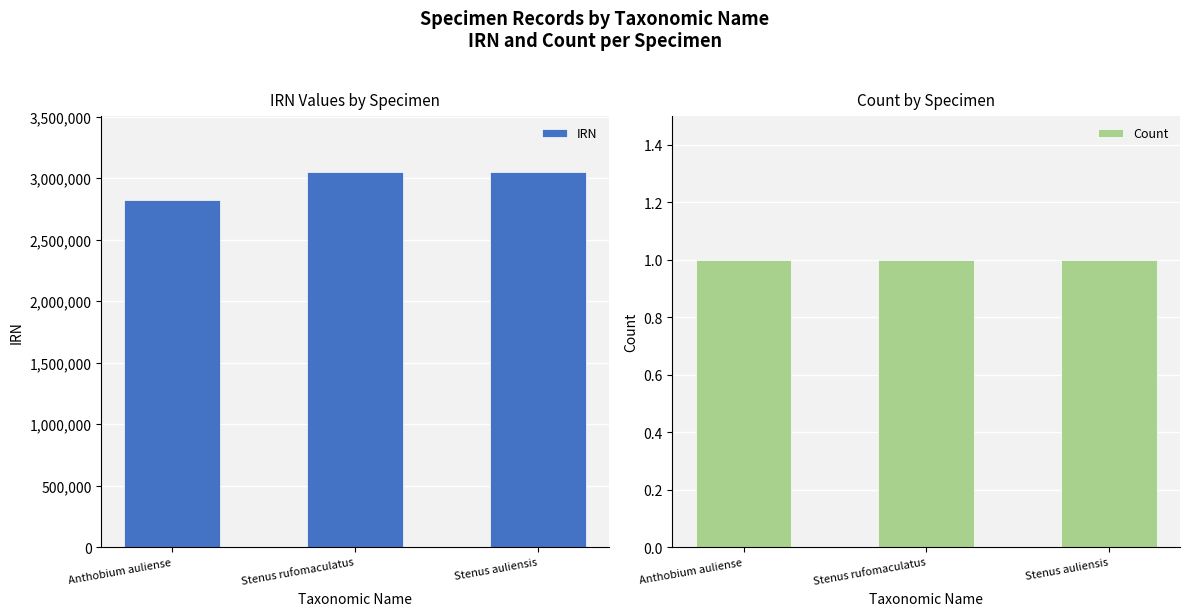

Reading left to right, what are all the values shown in this chart?

IRN: 2819605	3048284	3047624
Count: 1	1	1